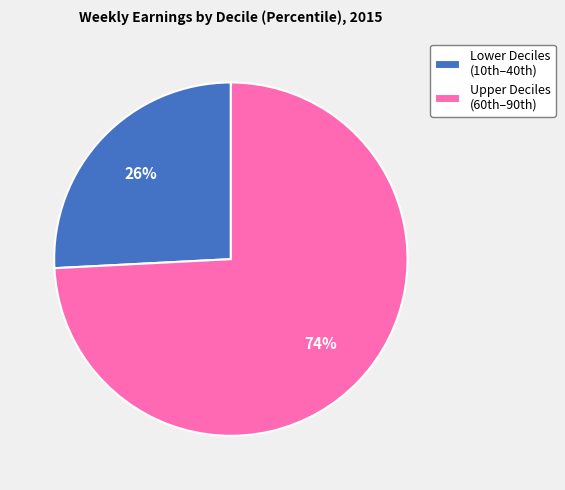

Which category has the biggest portion of the pie?

Upper Deciles (60th–90th)